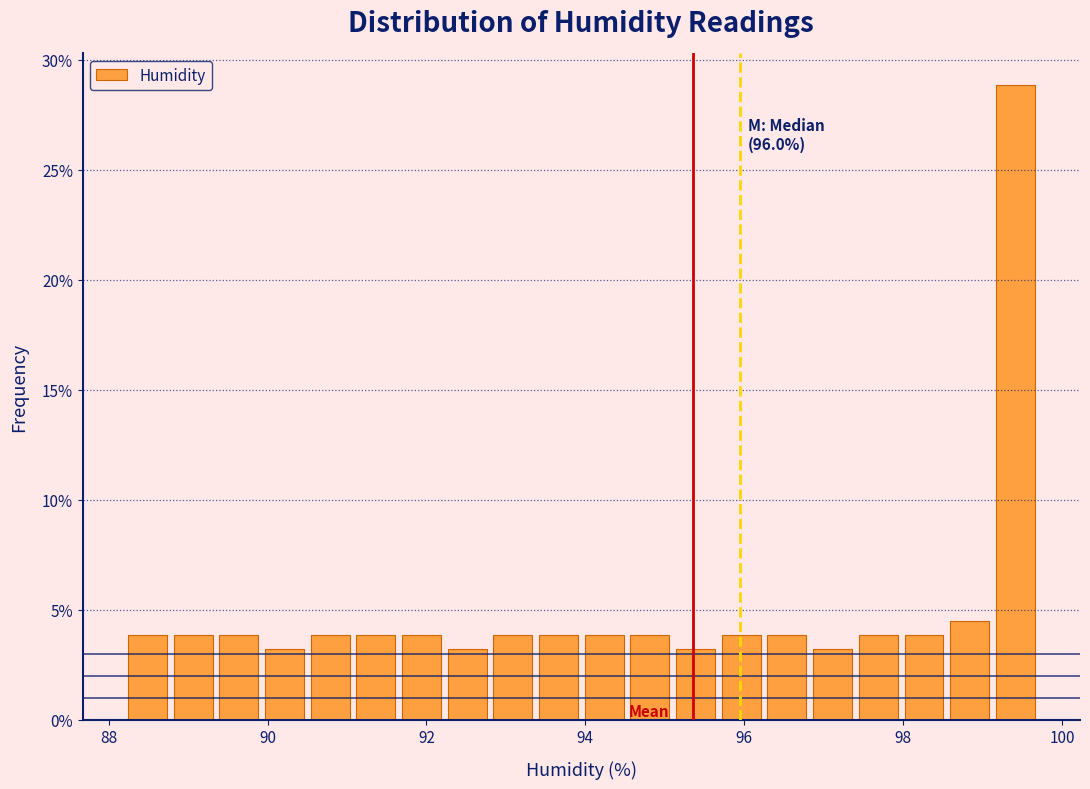

Around what value on the x-axis is the tallest bar? Give the approximate position of its centre, as read against the axis.

99.4